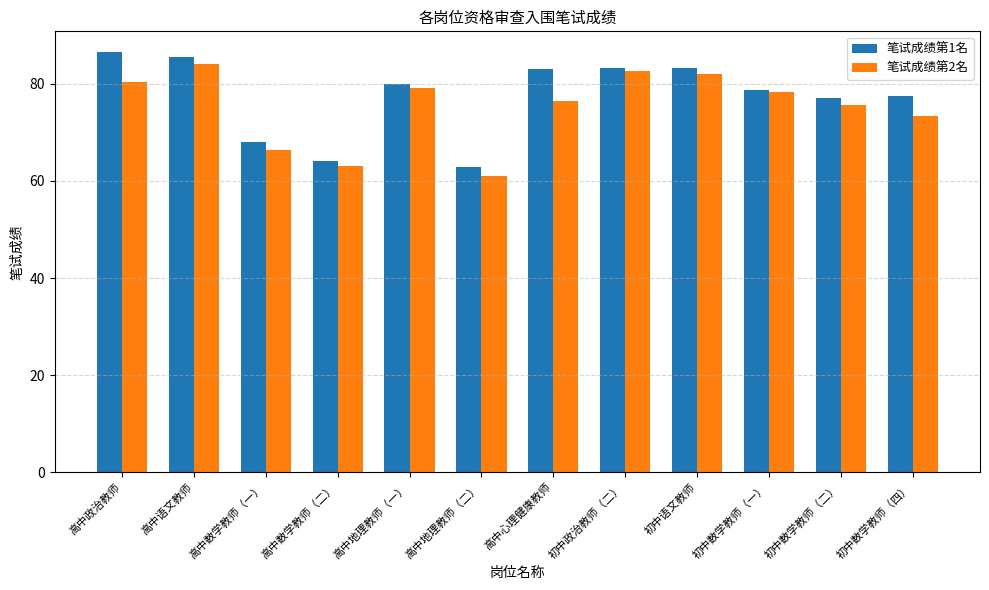

What is the maximum value for 笔试成绩第2名?

84.2